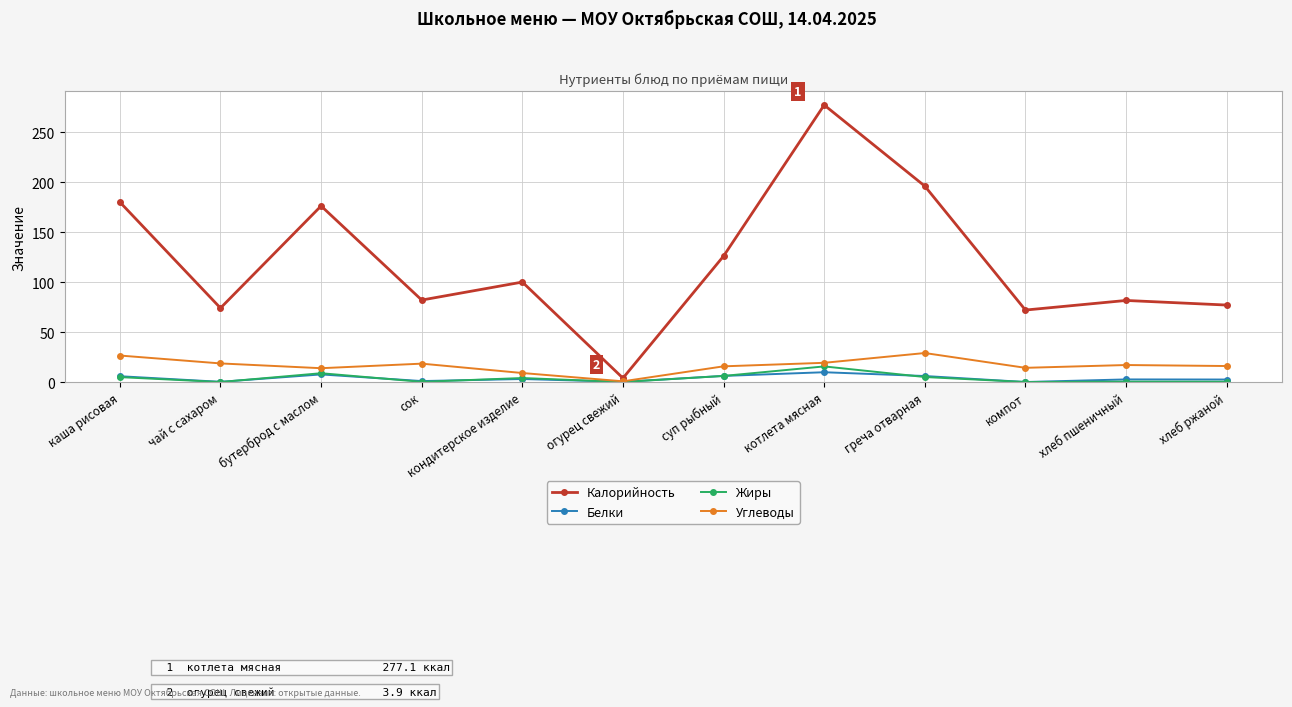

What is the label of the 10th point from the left?

компот